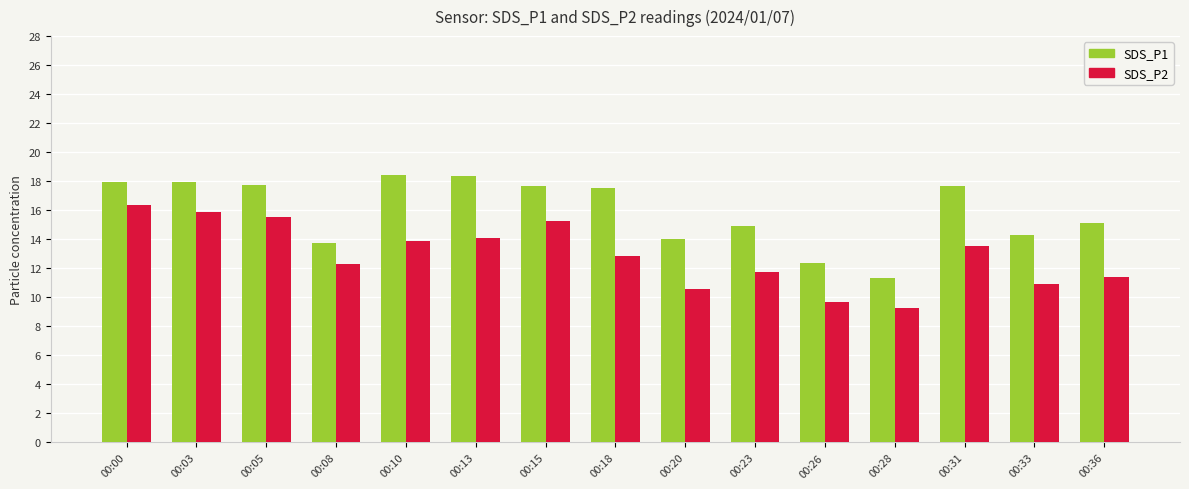

Which series changed the most between 00:28 and 00:33?

SDS_P1